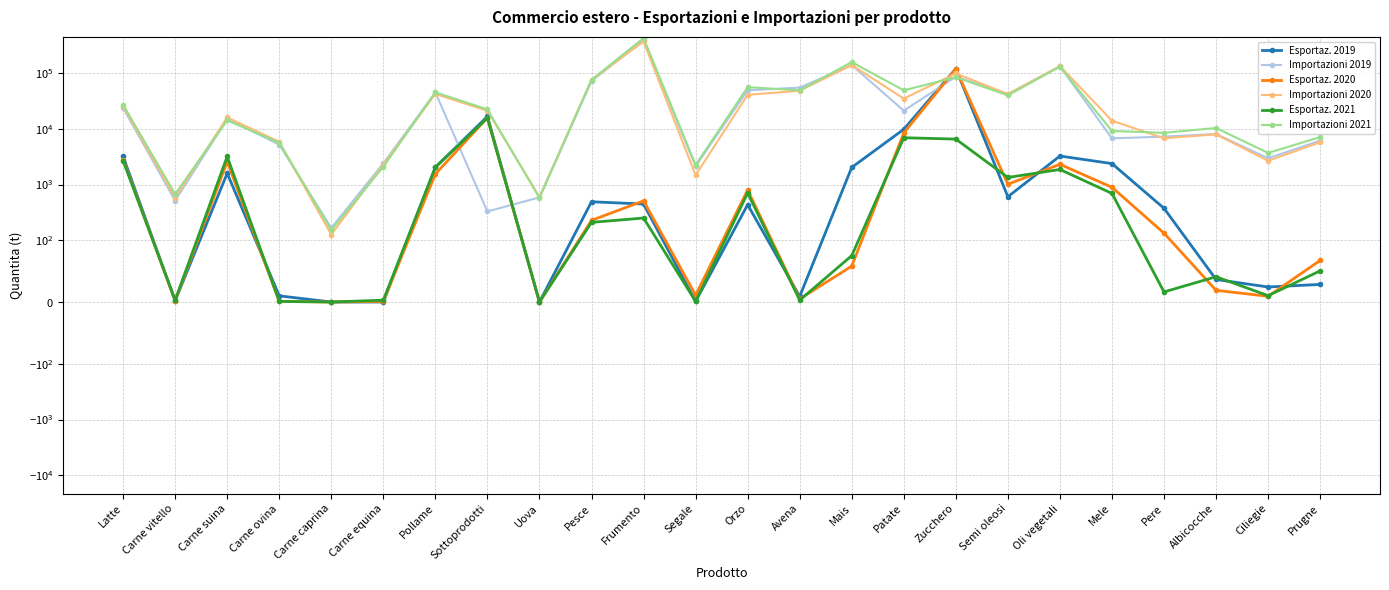

At which category does Esportaz. 2021 reach its first local peak?

Carne suina